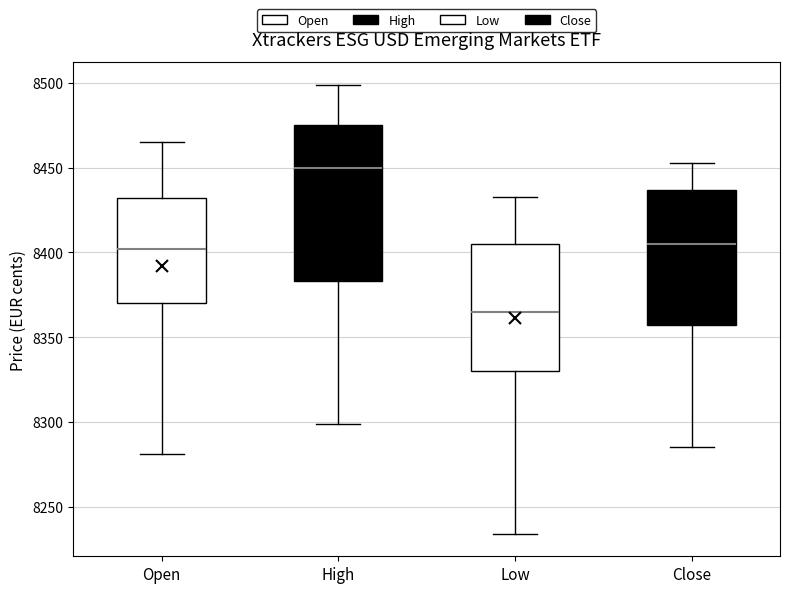

Reading left to right, read every box against the y-axis: the position of its median line, the range the box covers, and the ends of its whiskers. The values are not printed on the chart, so give them approximately, as read against the axis.

Open: median 8400, box 8370 to 8430, whiskers 8280 to 8465
High: median 8450, box 8385 to 8475, whiskers 8300 to 8500
Low: median 8365, box 8330 to 8405, whiskers 8235 to 8435
Close: median 8405, box 8355 to 8435, whiskers 8285 to 8455